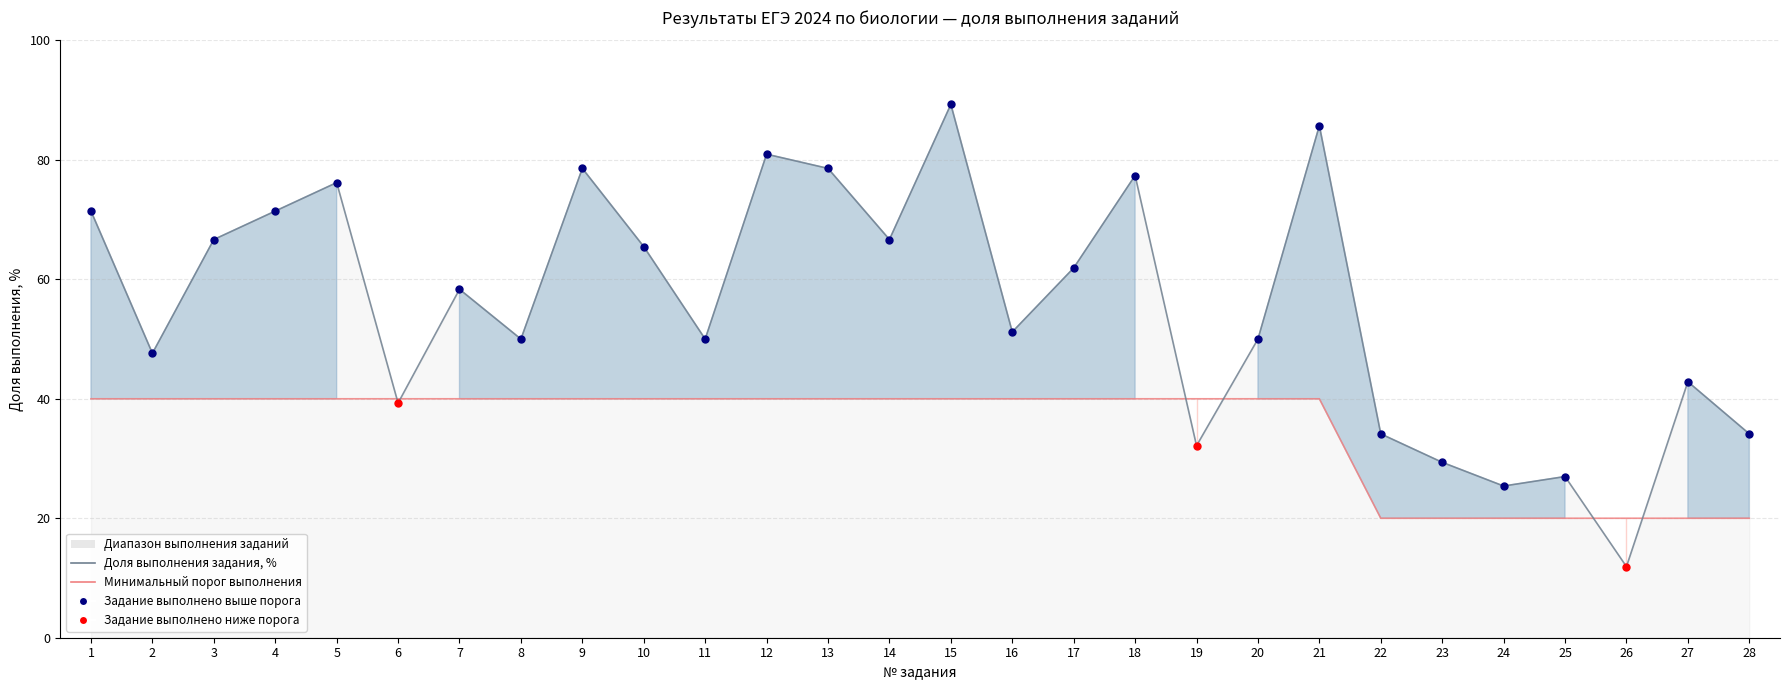

Which series reaches the minimum Y coordinate?

Доля выполнения задания, %